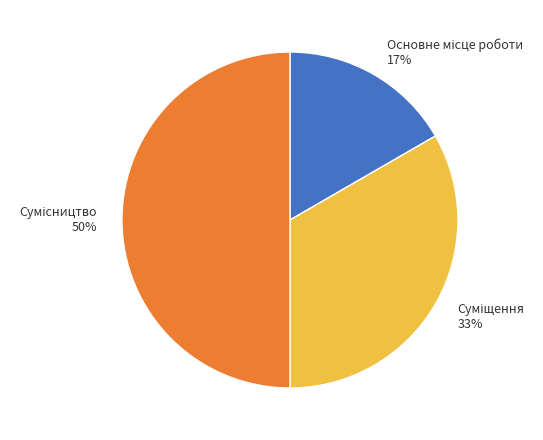

Count the number of slices in the pie.

3